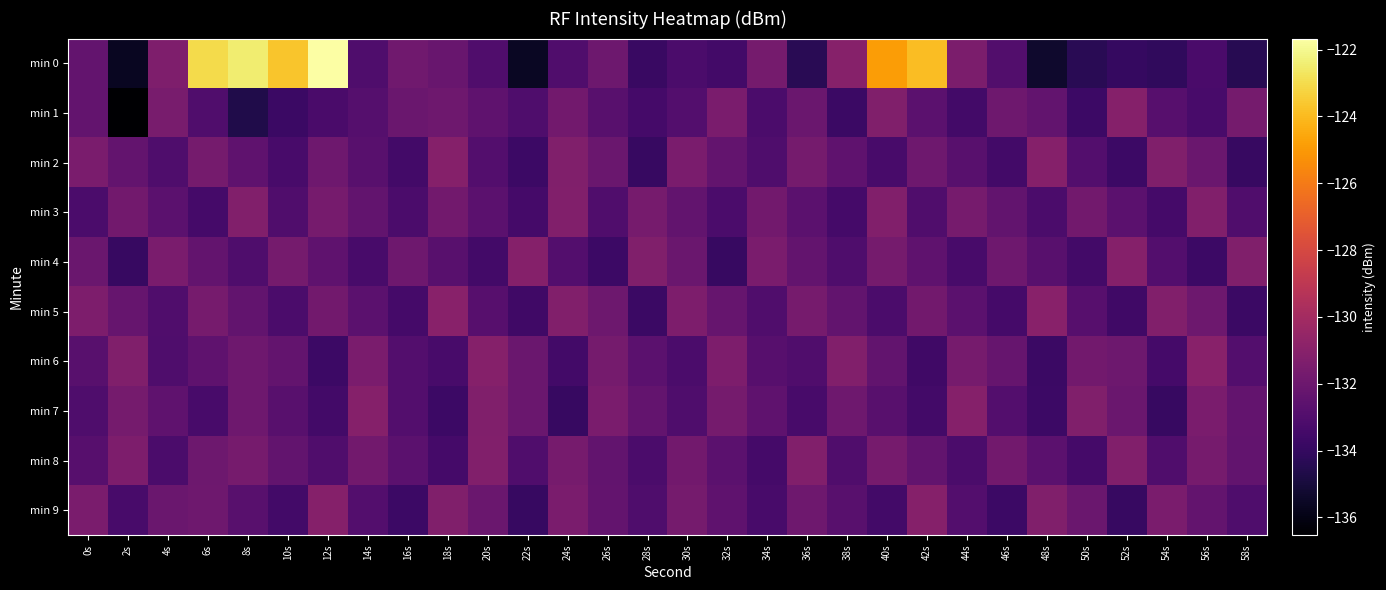

Reading left to right, extract all data points from this chart.

min 0: 0s=-132.3	2s=-135.6	4s=-131.3	6s=-123.0	8s=-122.5	10s=-123.7	12s=-121.7	14s=-133.0	16s=-131.9	18s=-132.1	20s=-133.0	22s=-135.6	24s=-133.0	26s=-132.0	28s=-133.8	30s=-133.2	32s=-133.5	34s=-131.7	36s=-134.3	38s=-131.1	40s=-124.9	42s=-123.9	44s=-131.4	46s=-133.0	48s=-135.4	50s=-134.4	52s=-133.9	54s=-134.1	56s=-133.2	58s=-134.4
min 1: 0s=-132.3	2s=-136.5	4s=-131.6	6s=-133.0	8s=-134.6	10s=-133.8	12s=-133.3	14s=-132.8	16s=-132.1	18s=-131.9	20s=-132.5	22s=-133.1	24s=-131.8	26s=-132.7	28s=-133.4	30s=-132.9	32s=-131.5	34s=-133.2	36s=-132.1	38s=-133.8	40s=-131.3	42s=-132.6	44s=-133.5	46s=-131.9	48s=-132.4	50s=-133.7	52s=-131.1	54s=-132.8	56s=-133.3	58s=-131.7
min 2: 0s=-131.5	2s=-132.3	4s=-133.1	6s=-131.7	8s=-132.5	10s=-133.3	12s=-131.9	14s=-132.7	16s=-133.5	18s=-131.1	20s=-132.9	22s=-133.7	24s=-131.3	26s=-132.1	28s=-133.9	30s=-131.5	32s=-132.3	34s=-133.1	36s=-131.7	38s=-132.5	40s=-133.3	42s=-131.9	44s=-132.7	46s=-133.5	48s=-131.1	50s=-132.9	52s=-133.7	54s=-131.3	56s=-132.1	58s=-133.9
min 3: 0s=-133.2	2s=-131.8	4s=-132.6	6s=-133.4	8s=-131.2	10s=-133.0	12s=-131.6	14s=-132.4	16s=-133.2	18s=-131.8	20s=-132.6	22s=-133.4	24s=-131.2	26s=-133.0	28s=-131.6	30s=-132.4	32s=-133.2	34s=-131.8	36s=-132.6	38s=-133.4	40s=-131.2	42s=-133.0	44s=-131.6	46s=-132.4	48s=-133.2	50s=-131.8	52s=-132.6	54s=-133.4	56s=-131.2	58s=-133.0
min 4: 0s=-132.1	2s=-133.9	4s=-131.5	6s=-132.3	8s=-133.1	10s=-131.7	12s=-132.5	14s=-133.3	16s=-131.9	18s=-132.7	20s=-133.5	22s=-131.1	24s=-132.9	26s=-133.7	28s=-131.3	30s=-132.1	32s=-133.9	34s=-131.5	36s=-132.3	38s=-133.1	40s=-131.7	42s=-132.5	44s=-133.3	46s=-131.9	48s=-132.7	50s=-133.5	52s=-131.1	54s=-132.9	56s=-133.7	58s=-131.3
min 5: 0s=-131.4	2s=-132.2	4s=-133.0	6s=-131.6	8s=-132.4	10s=-133.2	12s=-131.8	14s=-132.6	16s=-133.4	18s=-131.0	20s=-132.8	22s=-133.6	24s=-131.2	26s=-132.0	28s=-133.8	30s=-131.4	32s=-132.2	34s=-133.0	36s=-131.6	38s=-132.4	40s=-133.2	42s=-131.8	44s=-132.6	46s=-133.4	48s=-131.0	50s=-132.8	52s=-133.6	54s=-131.2	56s=-132.0	58s=-133.8
min 6: 0s=-132.7	2s=-131.3	4s=-133.1	6s=-132.5	8s=-131.9	10s=-132.3	12s=-133.7	14s=-131.5	16s=-132.9	18s=-133.3	20s=-131.1	22s=-132.1	24s=-133.5	26s=-131.7	28s=-132.6	30s=-133.2	32s=-131.4	34s=-132.8	36s=-133.0	38s=-131.2	40s=-132.4	42s=-133.6	44s=-131.6	46s=-132.2	48s=-133.8	50s=-131.8	52s=-132.0	54s=-133.4	56s=-131.0	58s=-132.9
min 7: 0s=-133.1	2s=-131.7	4s=-132.5	6s=-133.3	8s=-131.9	10s=-132.7	12s=-133.5	14s=-131.1	16s=-132.9	18s=-133.7	20s=-131.3	22s=-132.1	24s=-133.9	26s=-131.5	28s=-132.3	30s=-133.1	32s=-131.7	34s=-132.5	36s=-133.3	38s=-131.9	40s=-132.7	42s=-133.5	44s=-131.1	46s=-132.9	48s=-133.7	50s=-131.3	52s=-132.1	54s=-133.9	56s=-131.5	58s=-132.3
min 8: 0s=-132.8	2s=-131.4	4s=-133.2	6s=-132.0	8s=-131.6	10s=-132.4	12s=-133.0	14s=-131.8	16s=-132.6	18s=-133.4	20s=-131.2	22s=-133.0	24s=-131.6	26s=-132.4	28s=-133.2	30s=-131.8	32s=-132.6	34s=-133.4	36s=-131.2	38s=-133.0	40s=-131.6	42s=-132.4	44s=-133.2	46s=-131.8	48s=-132.6	50s=-133.4	52s=-131.2	54s=-133.0	56s=-131.6	58s=-132.4
min 9: 0s=-131.5	2s=-133.3	4s=-132.1	6s=-131.9	8s=-132.7	10s=-133.5	12s=-131.1	14s=-132.9	16s=-133.7	18s=-131.3	20s=-132.1	22s=-133.9	24s=-131.5	26s=-132.3	28s=-133.1	30s=-131.7	32s=-132.5	34s=-133.3	36s=-131.9	38s=-132.7	40s=-133.5	42s=-131.1	44s=-132.9	46s=-133.7	48s=-131.3	50s=-132.1	52s=-133.9	54s=-131.5	56s=-132.3	58s=-133.1